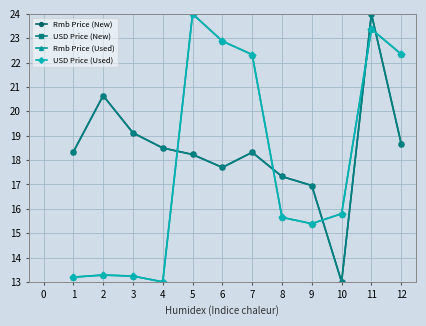

Rank the series by their maximum value, from highest to lowest.

Rmb Price (New), USD Price (New), Rmb Price (Used), USD Price (Used)